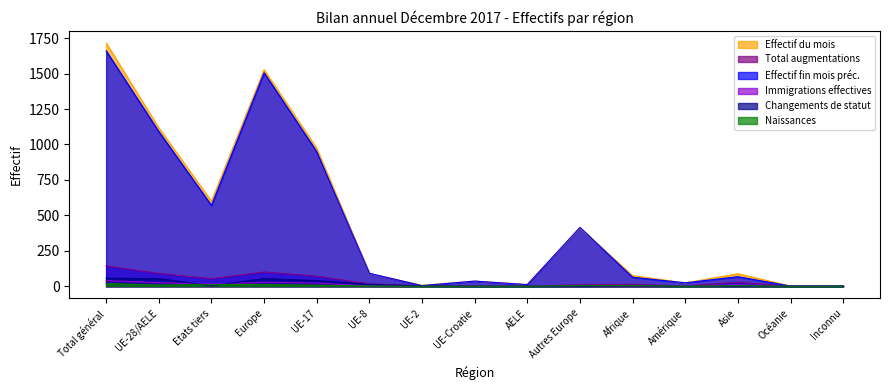

At how many categories does at least one series exceed 1135?

2